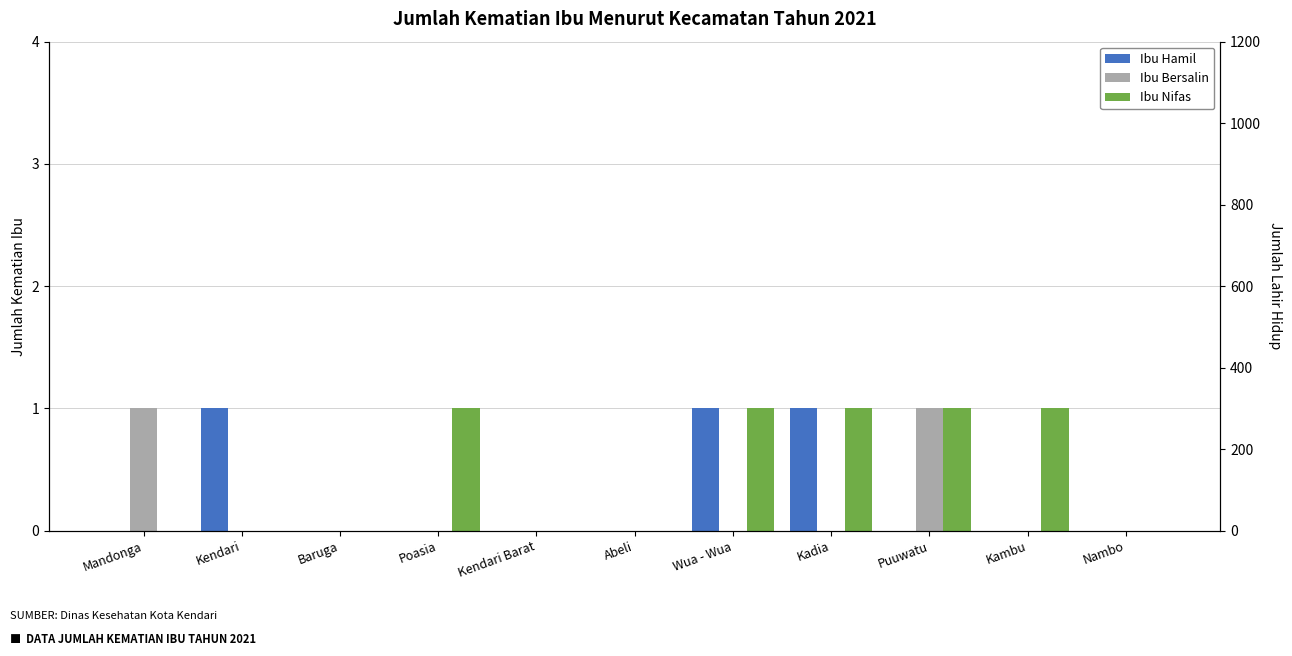

Is it true that Ibu Nifas equals 0 at Kendari Barat?

True